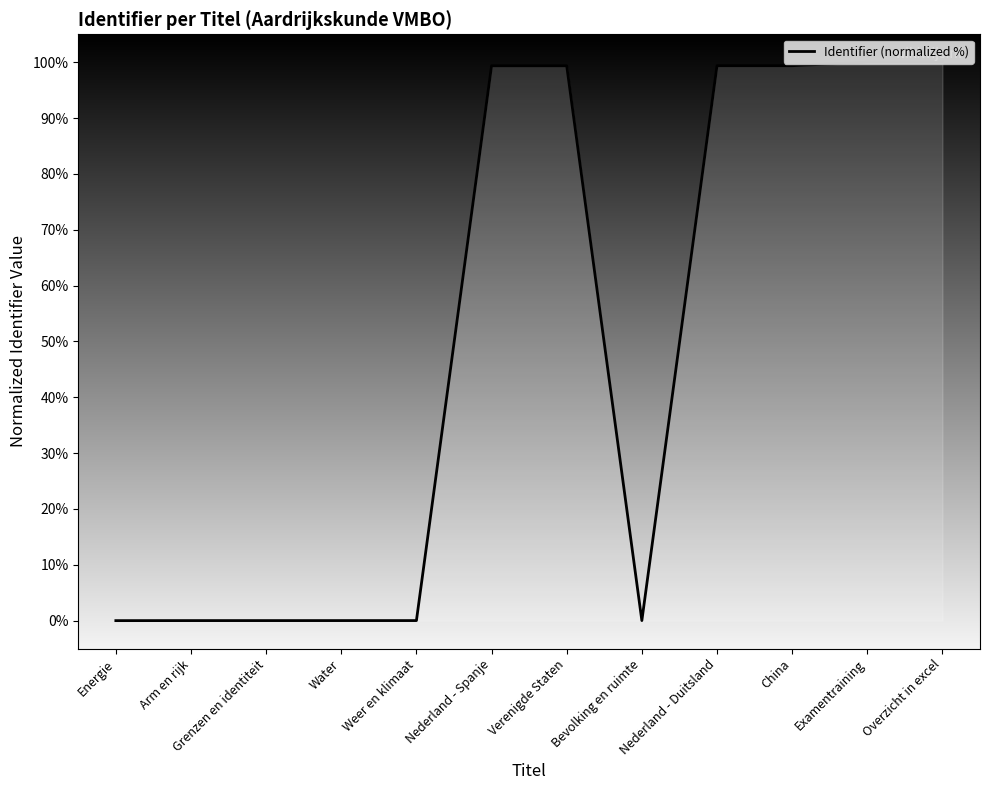

The chart shows a value of 0.0 at Energie. True or false?

True